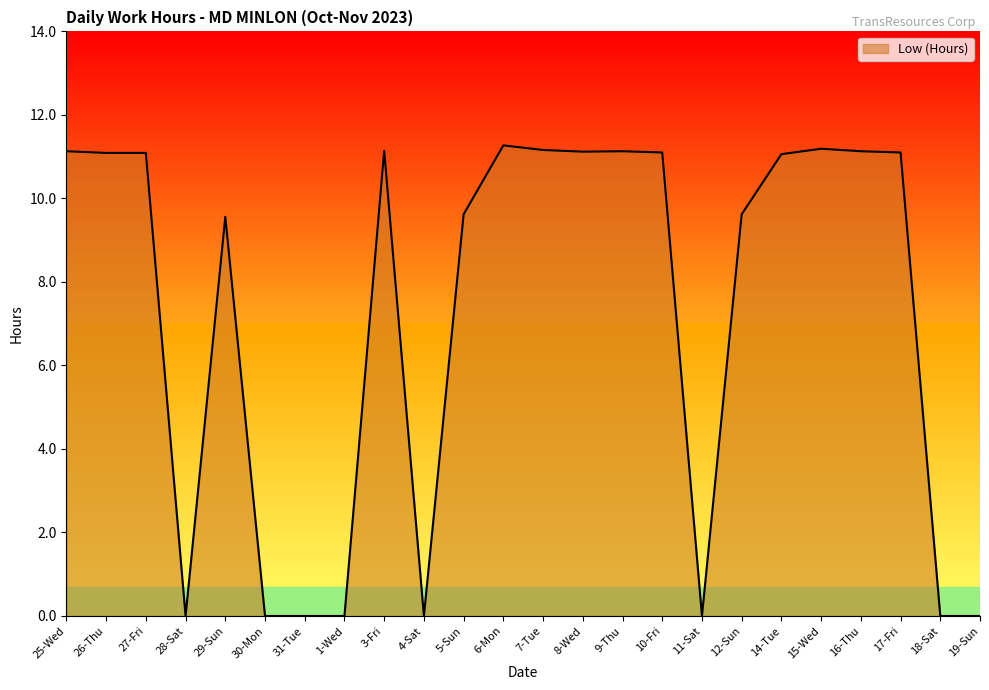

What is the average value?

7.2